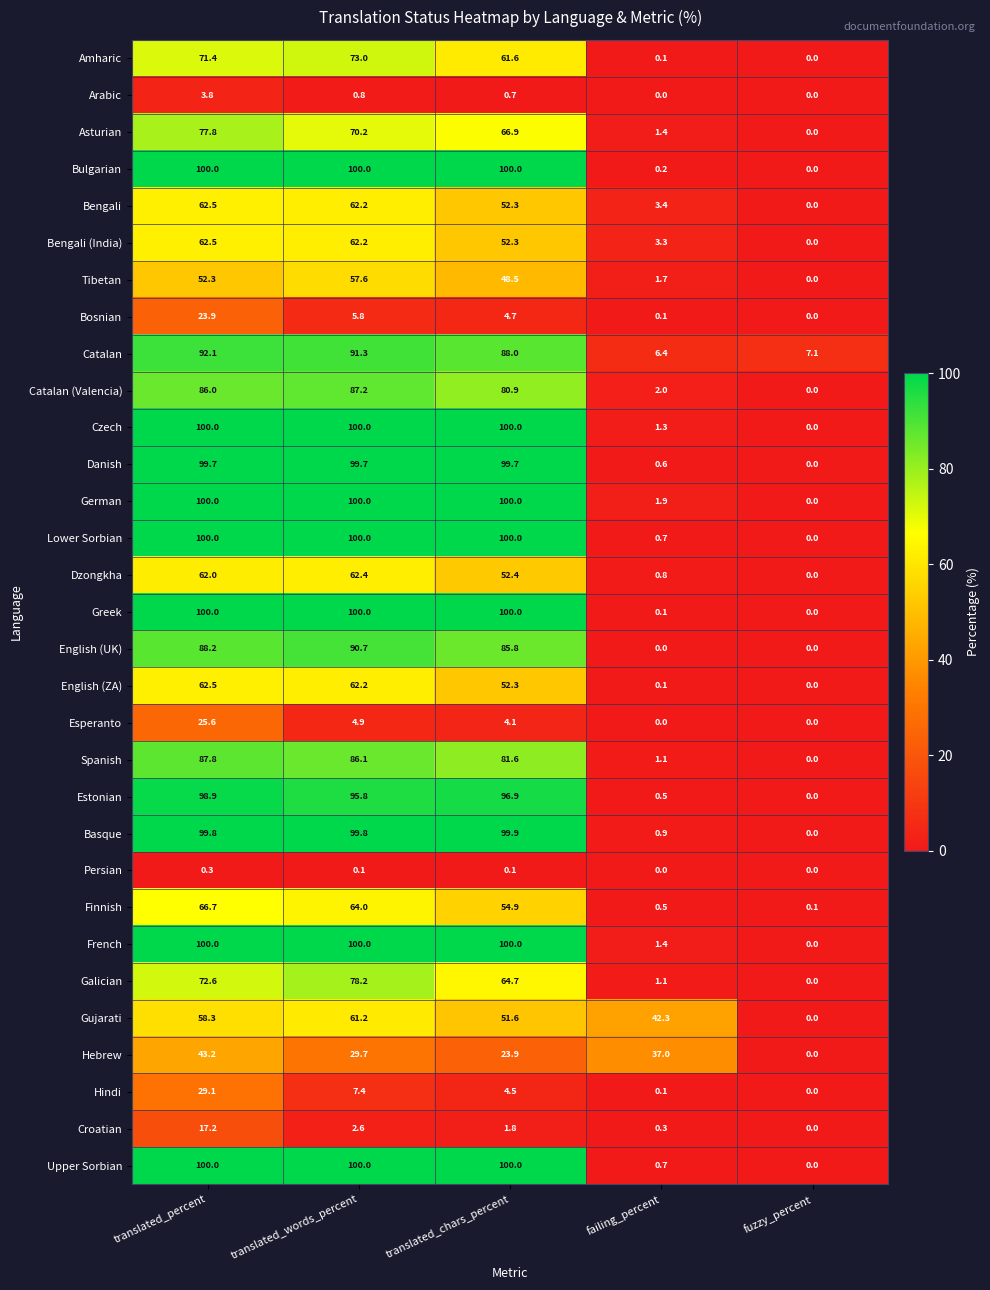

Which series changed the most between translated_words_percent and translated_chars_percent?

Galician